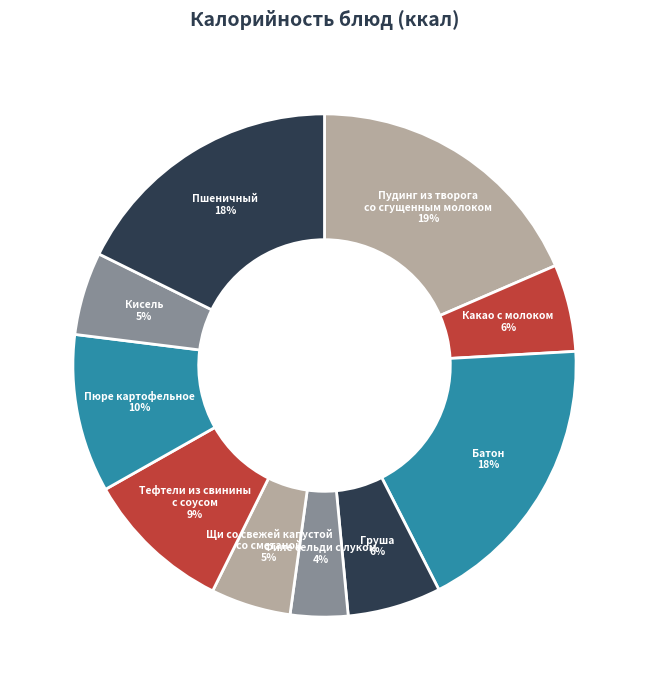

What is the smallest slice in the pie chart?

Филе сельди с луком